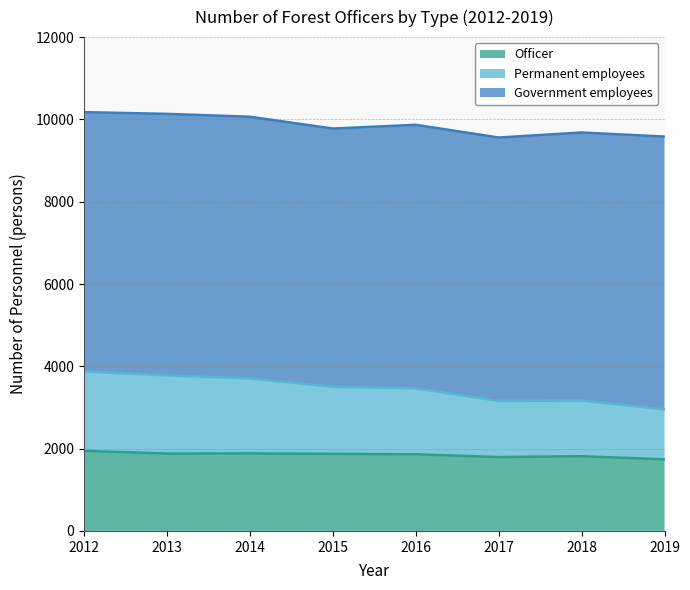

What is the value of the Officer point at the 5th from the left?

1863